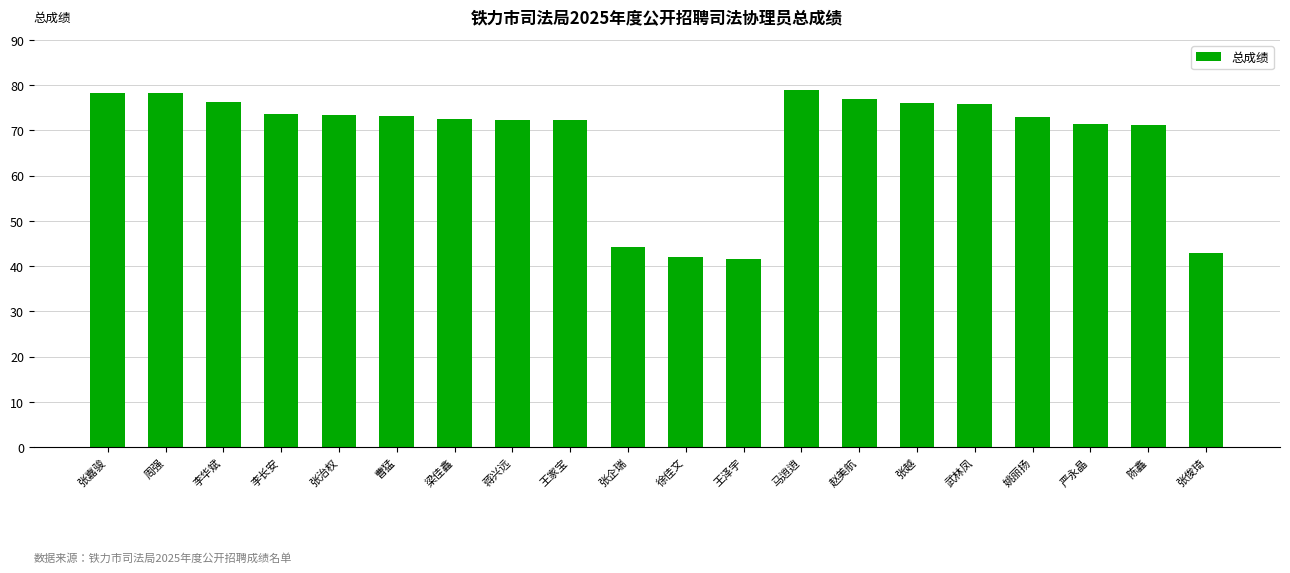

At which label does the data first exceed 73?

张嘉骏